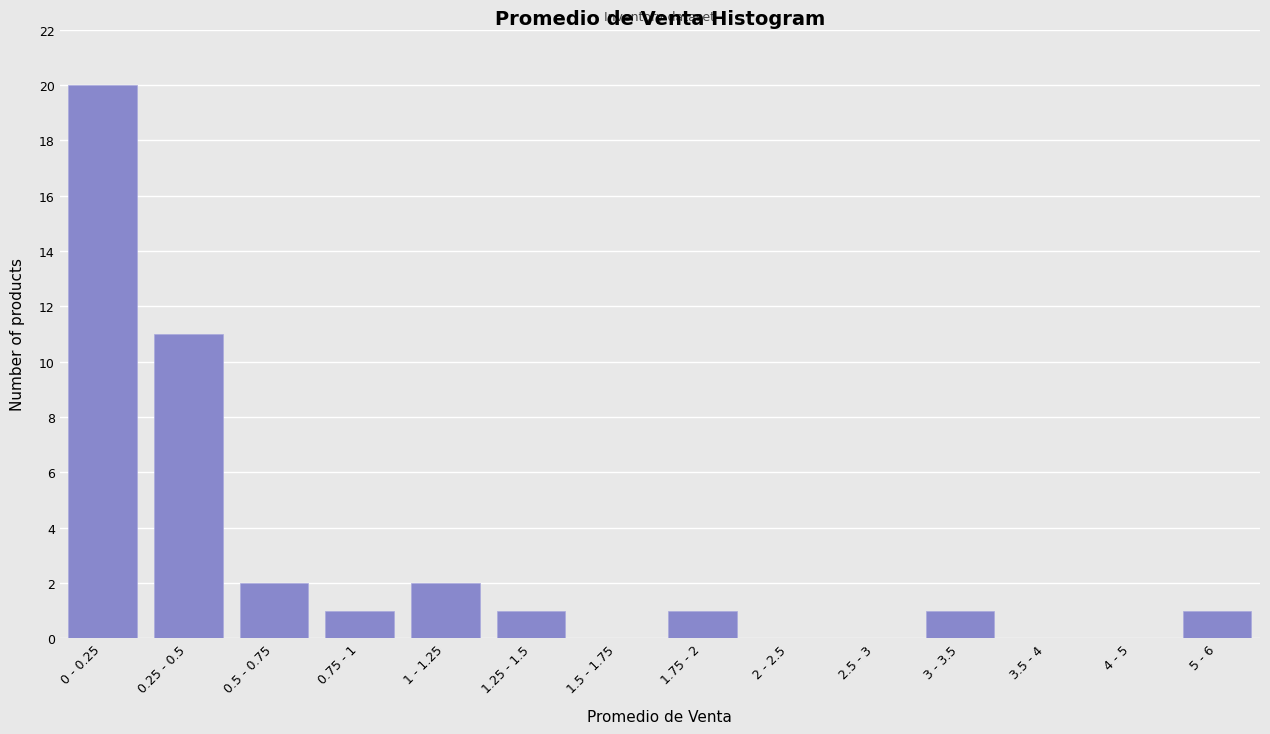

Reading left to right, transcribe all the data shown in this chart.

0 - 0.25=20	0.25 - 0.5=11	0.5 - 0.75=2	0.75 - 1=1	1 - 1.25=2	1.25 - 1.5=1	1.5 - 1.75=0	1.75 - 2=1	2 - 2.5=0	2.5 - 3=0	3 - 3.5=1	3.5 - 4=0	4 - 5=0	5 - 6=1